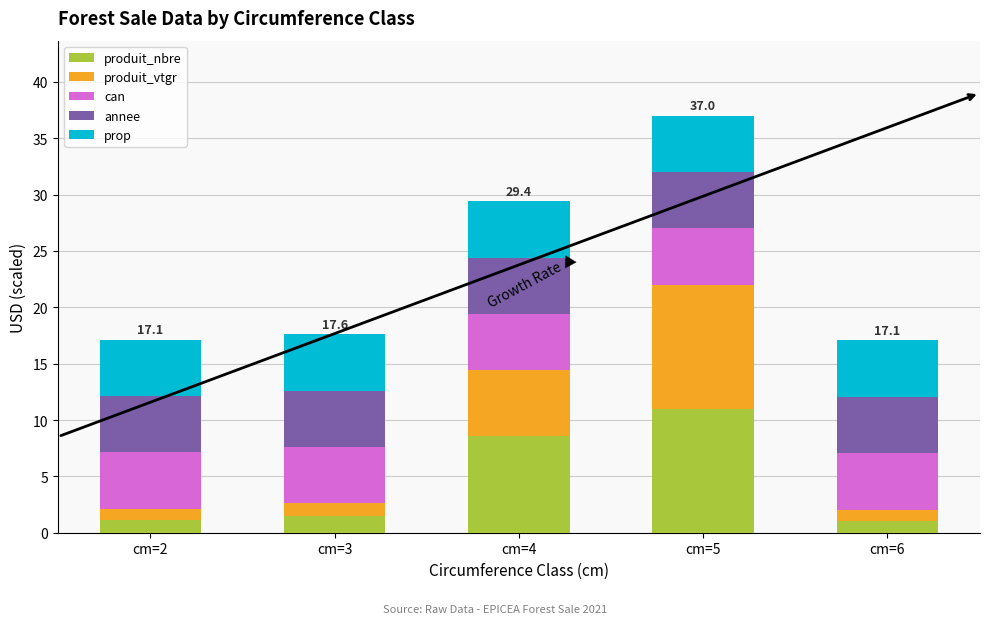

True or false: produit_nbre has a value of 1.5 at cm=3.

True